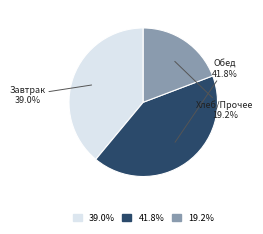

Is there a majority slice in this chart?

No